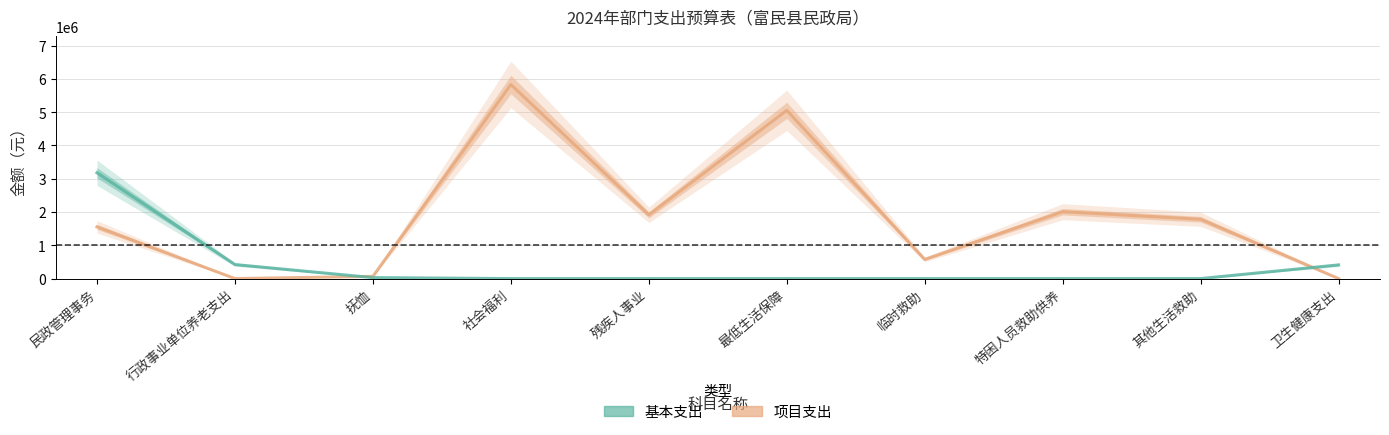

Where is 基本支出 nearest to the value 1589433?

行政事业单位养老支出